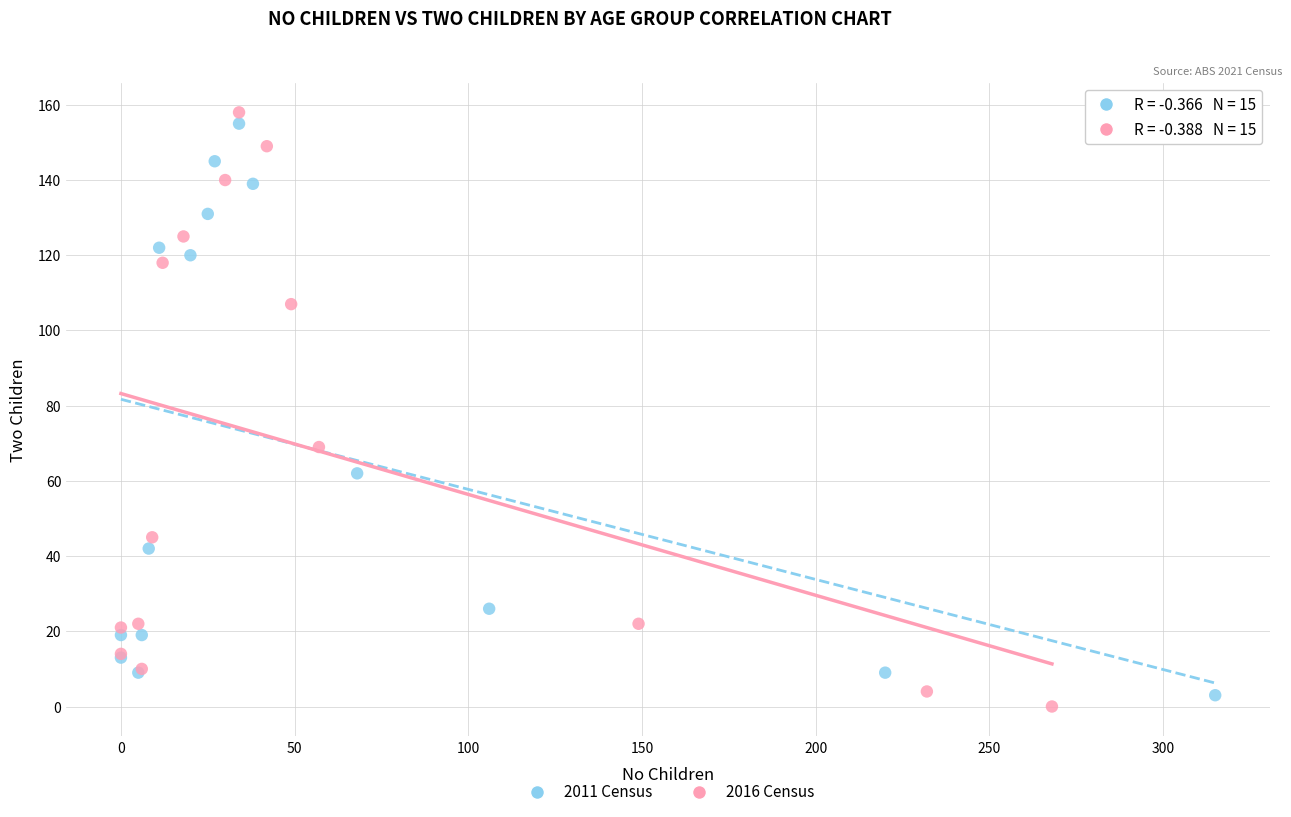

Which series has the largest Y range (max minus min)?

2016 Census